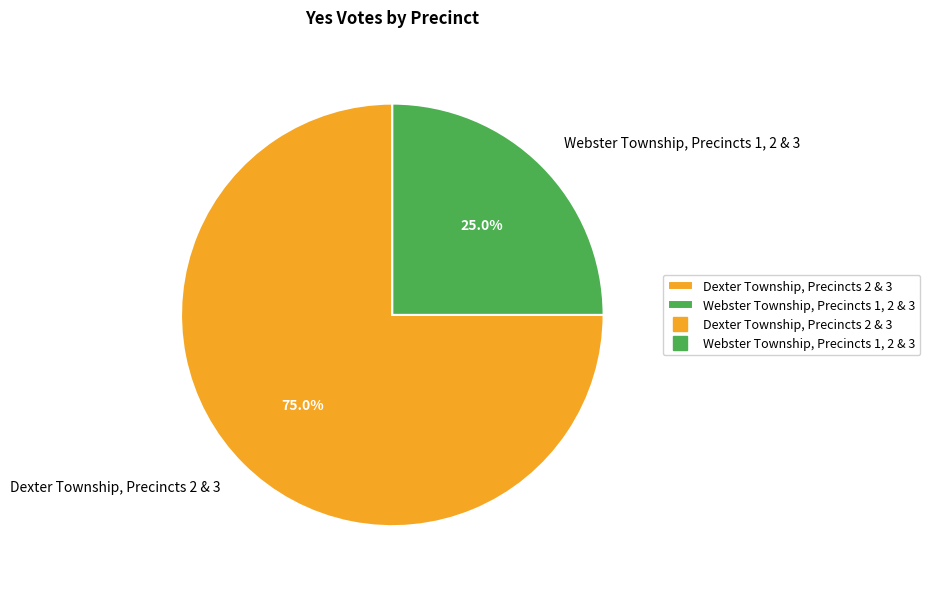

Which category has the smallest portion of the pie?

Webster Township, Precincts 1, 2 & 3